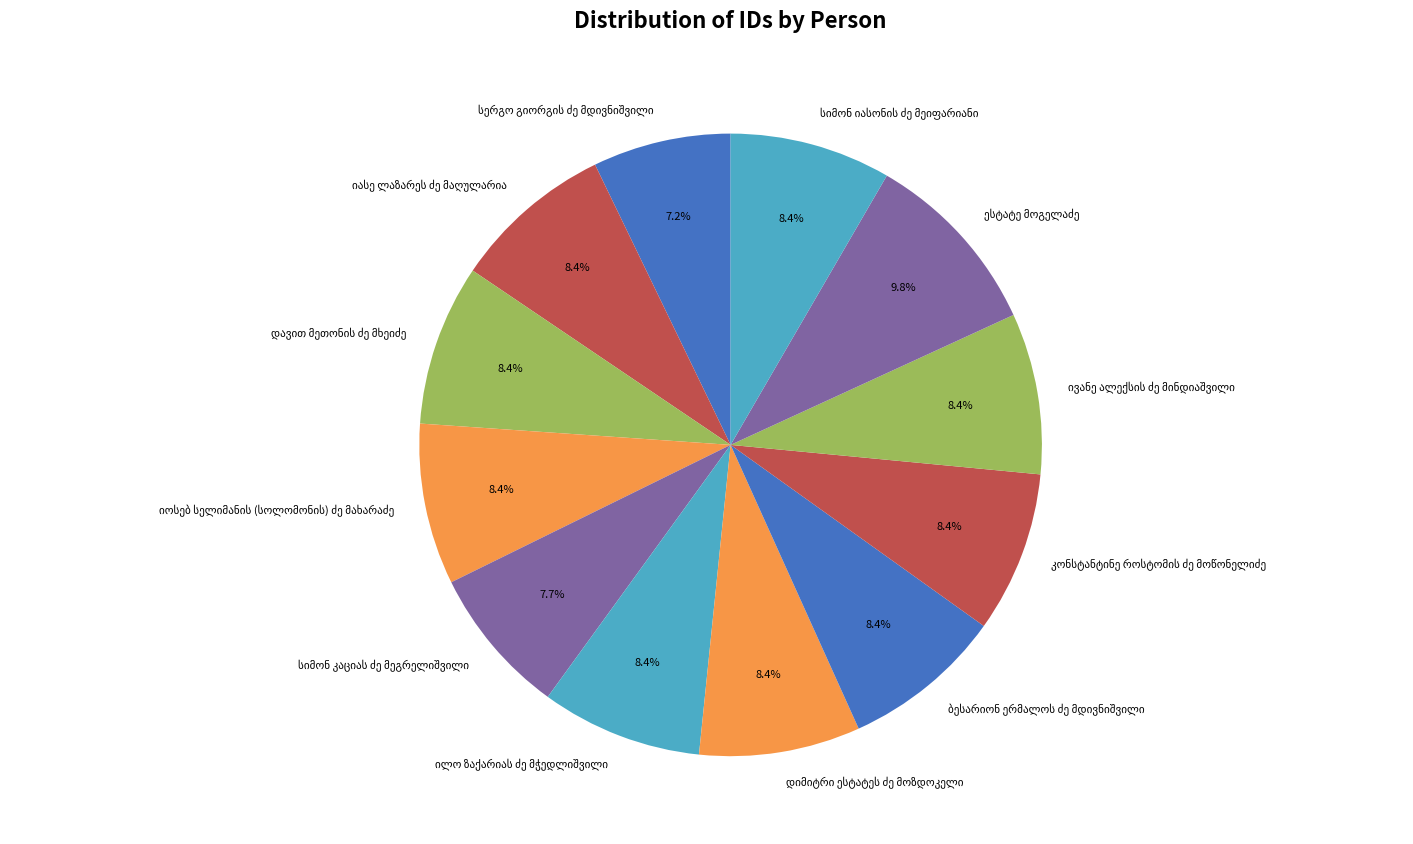

Is there any slice that represents more than half of the pie?

No